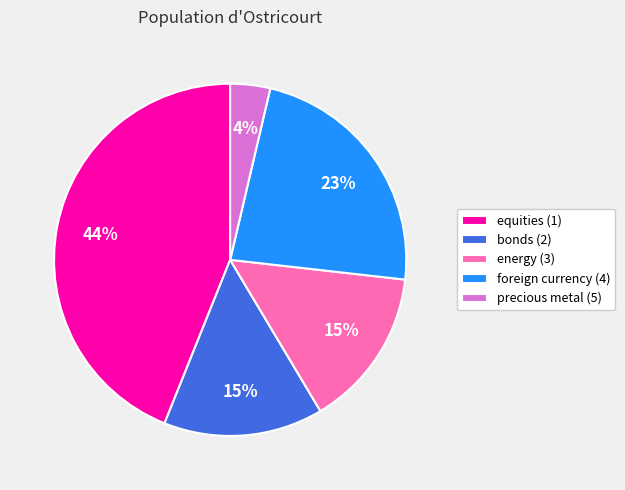

Is energy (3) the majority of the pie?

No